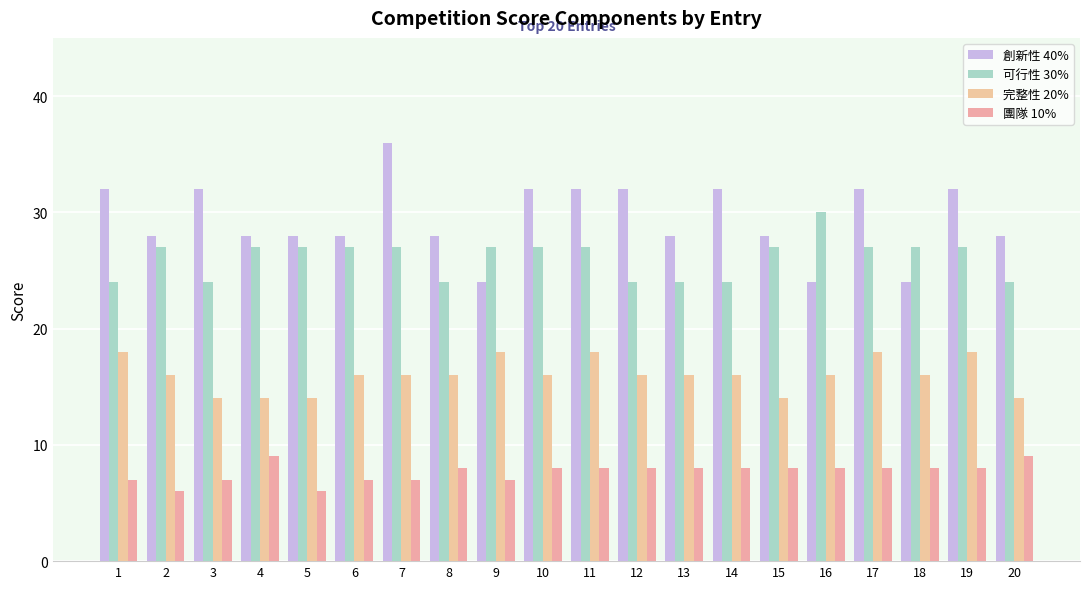

Which series has the largest total across all categories?

創新性 40%